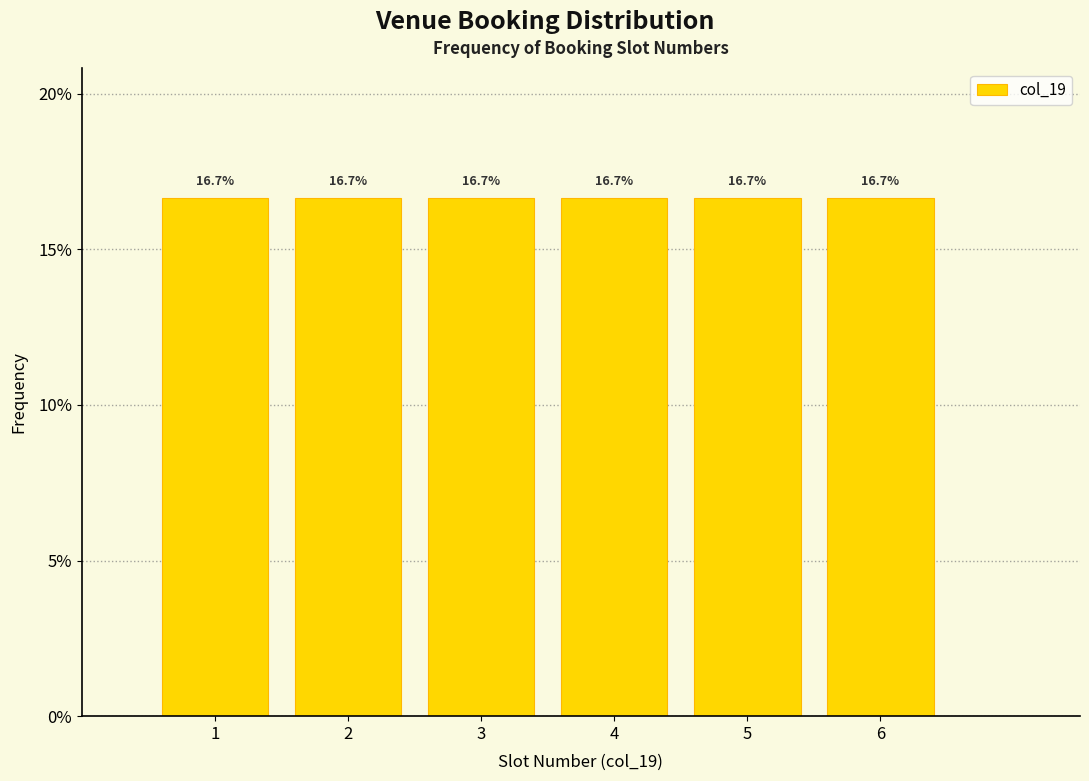

Reading left to right, list every bar in this chart as the range it spans on the x-axis followed by its height.

0.5 to 1.5: 16.7
1.5 to 2.5: 16.7
2.5 to 3.5: 16.7
3.5 to 4.5: 16.7
4.5 to 5.5: 16.7
5.5 to 6.5: 16.7